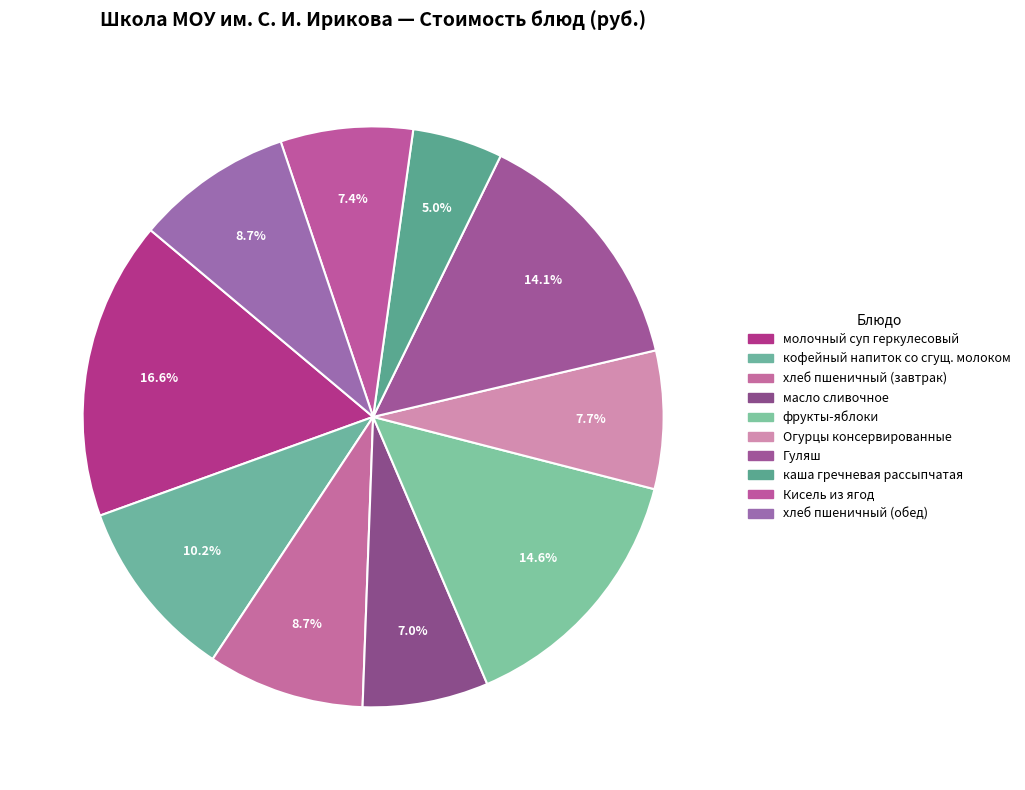

What is the largest slice in the pie chart?

молочный суп геркулесовый